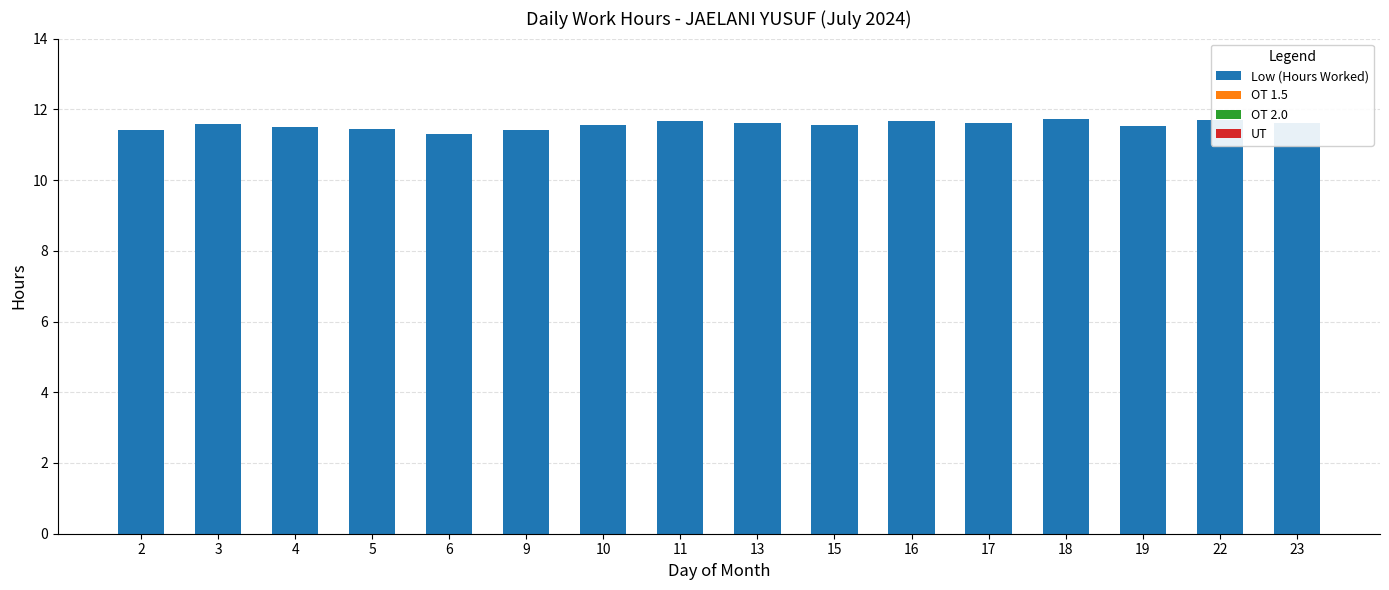

Are the bars horizontal?

No